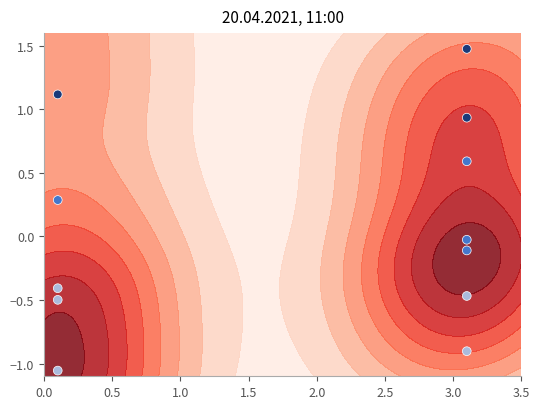

The value at 14 is -0.5. True or false?

False